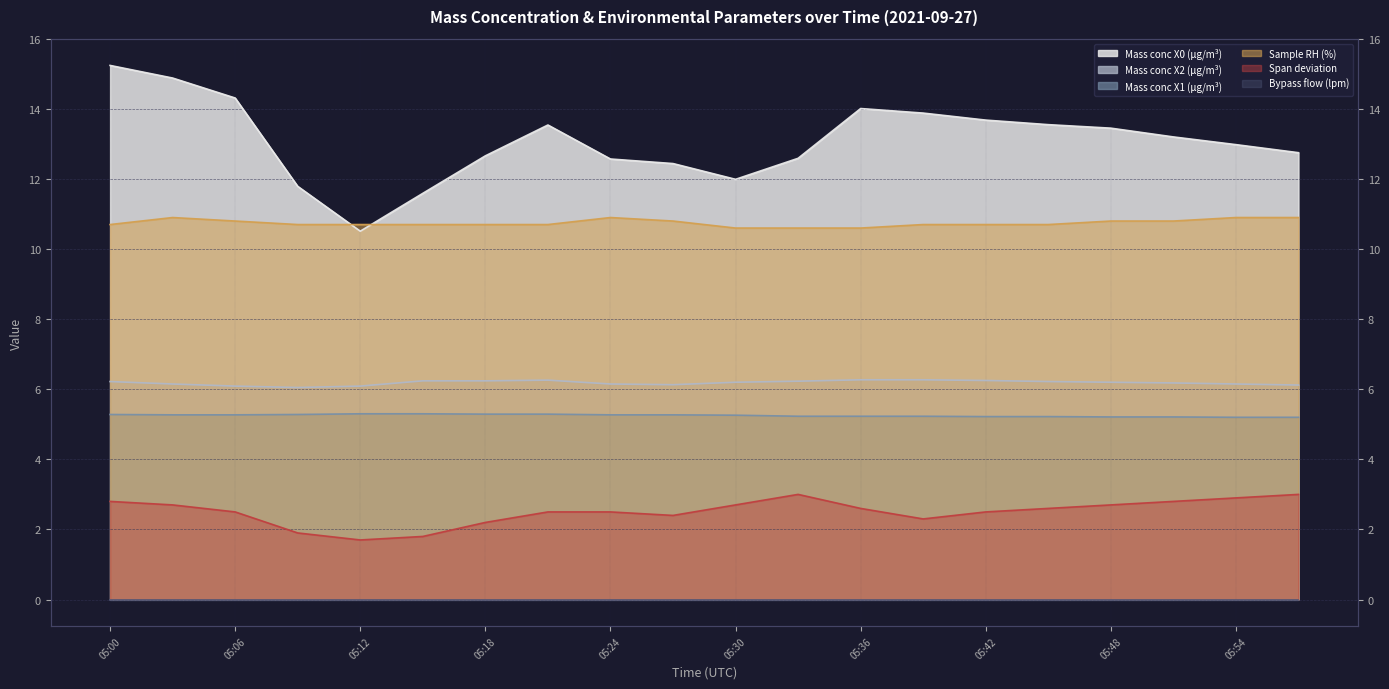

What is the difference between the second highest and second lowest values in the Mass conc X0 (μg/m³) series?

3.3